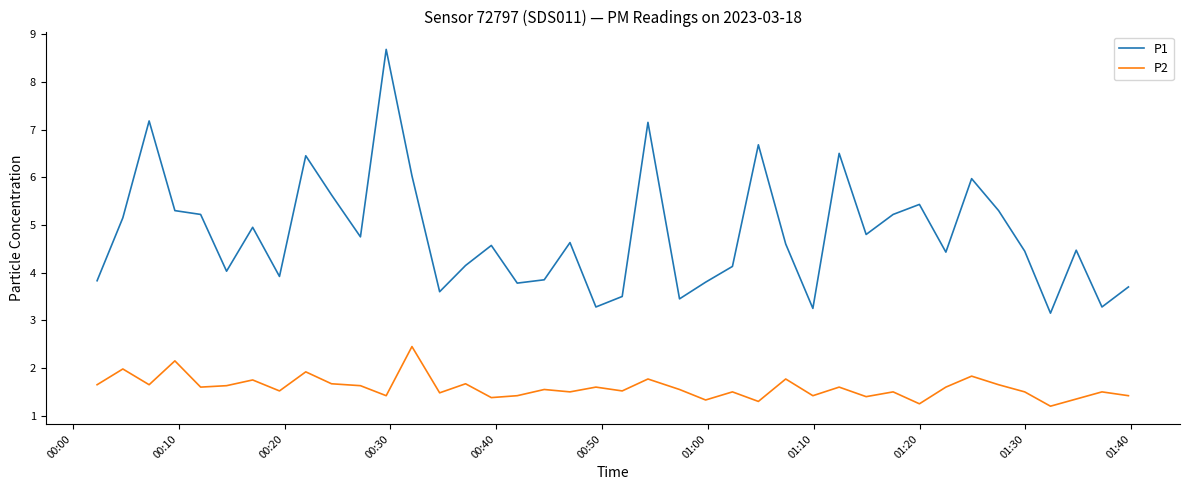

What is the minimum value shown in the chart?

1.2